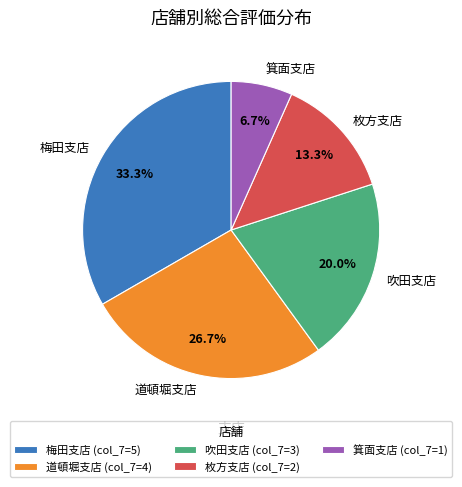

To the nearest percent, what is the difference between the 吹田支店 and 道頓堀支店 slice percentages?

7%